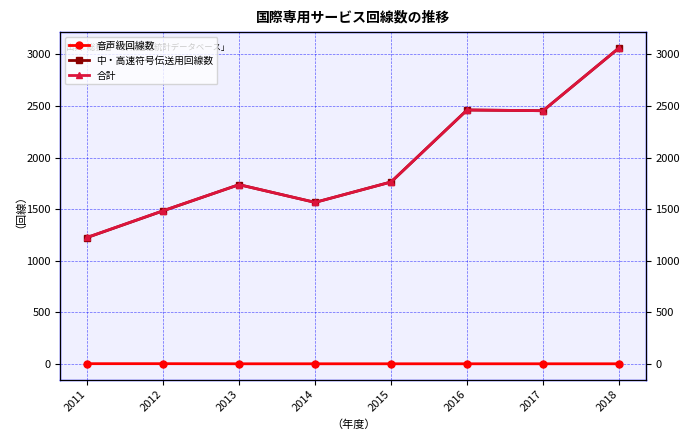

What is the maximum value for 中・高速符号伝送用回線数?

3063